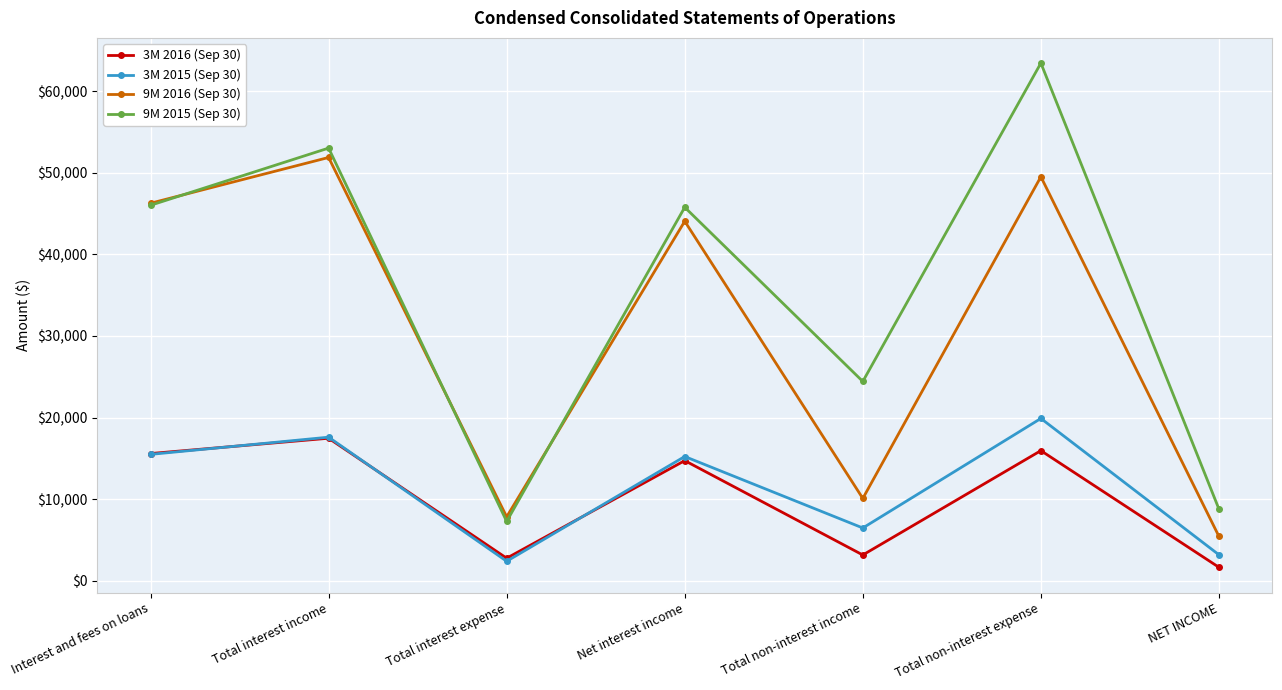

What position from the right is Total non-interest expense?

2